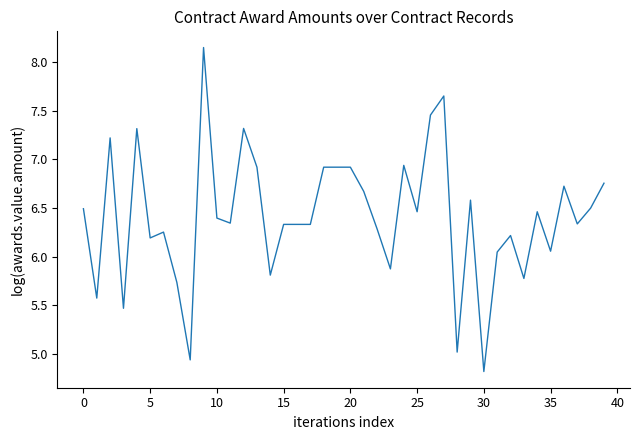

What is the difference between the maximum and minimum values?

3.3